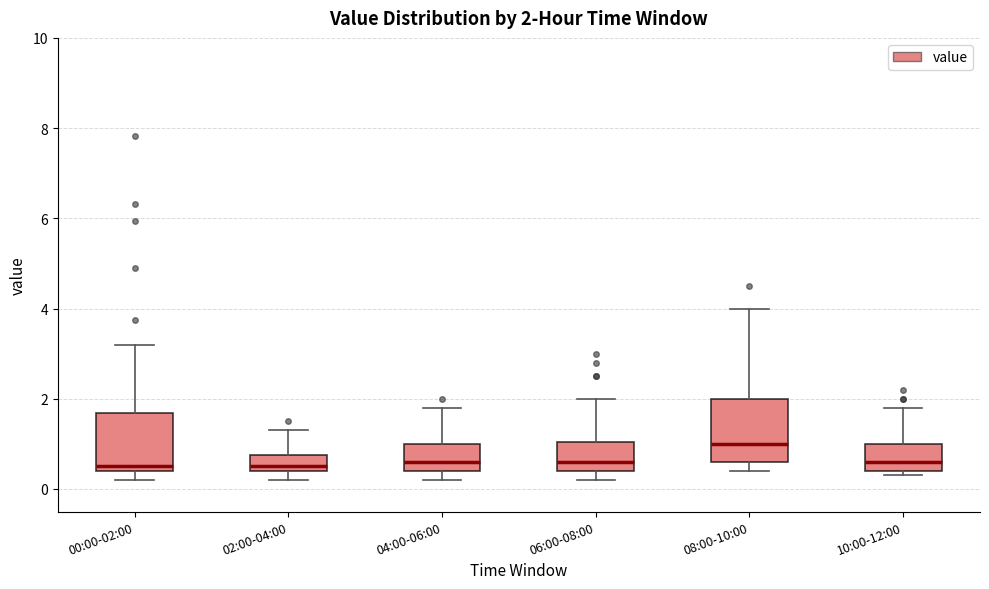

Which box's median line is the highest?

08:00-10:00